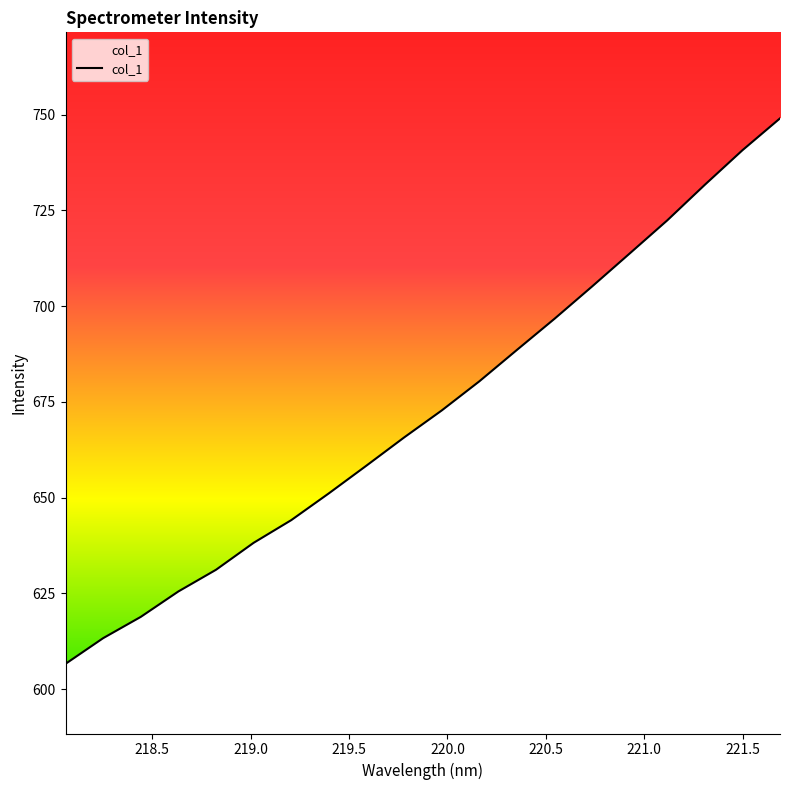

What is the smallest value displayed?

606.6